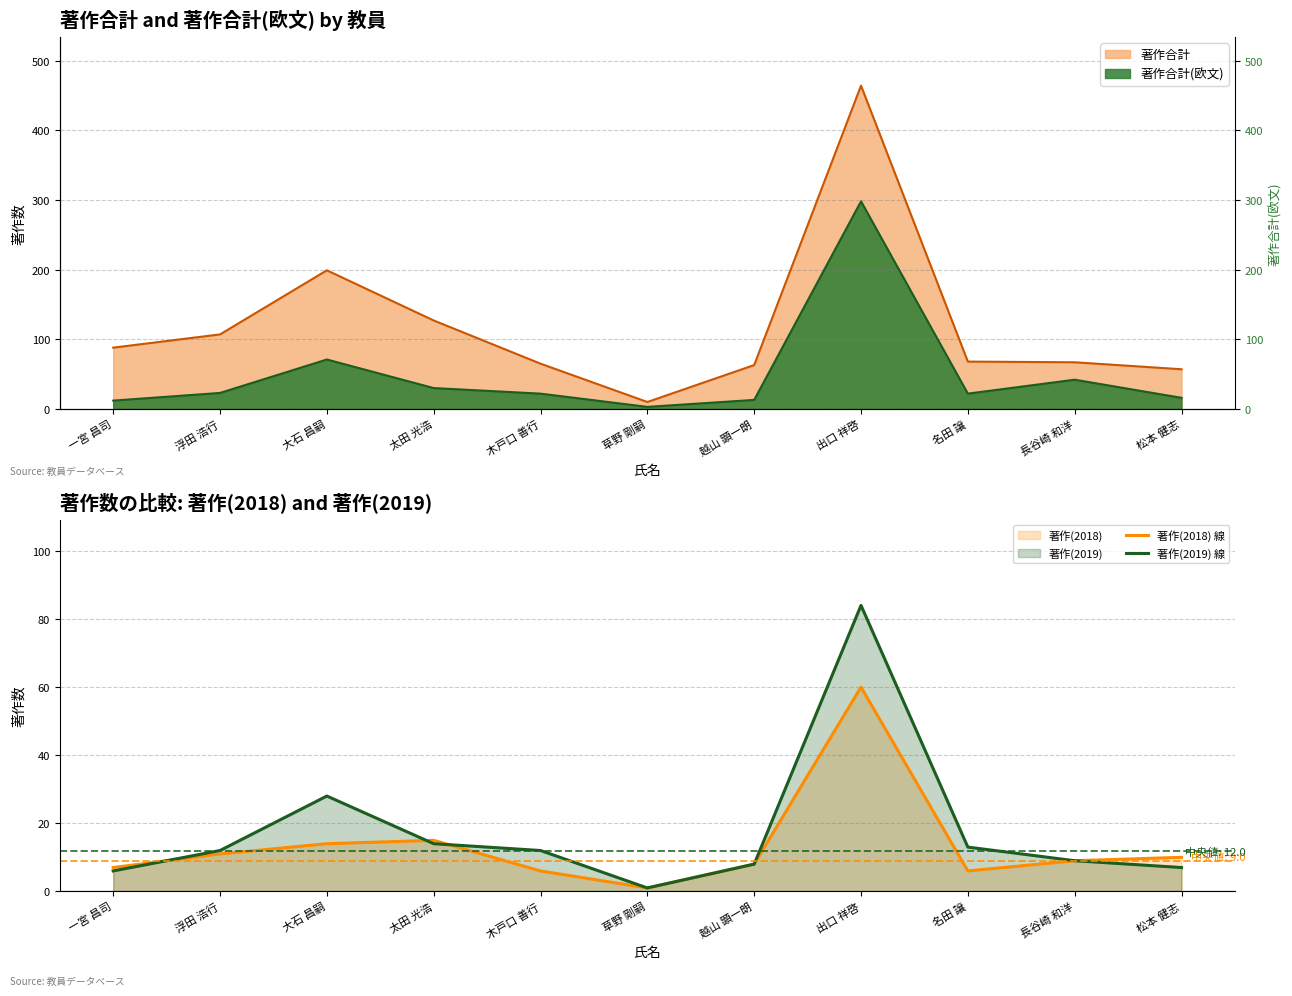

What is the difference between the second highest and second lowest values in the 著作(2018) 線 series?

9